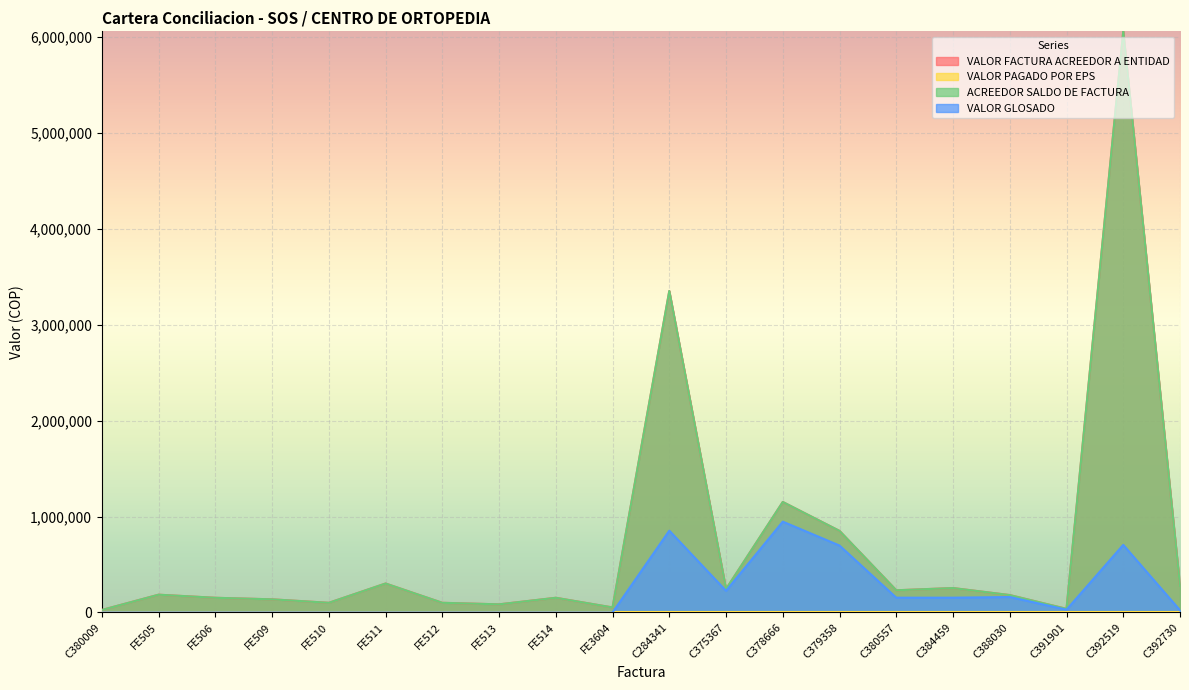

What is the difference between the highest and lowest values at FE505?

185100